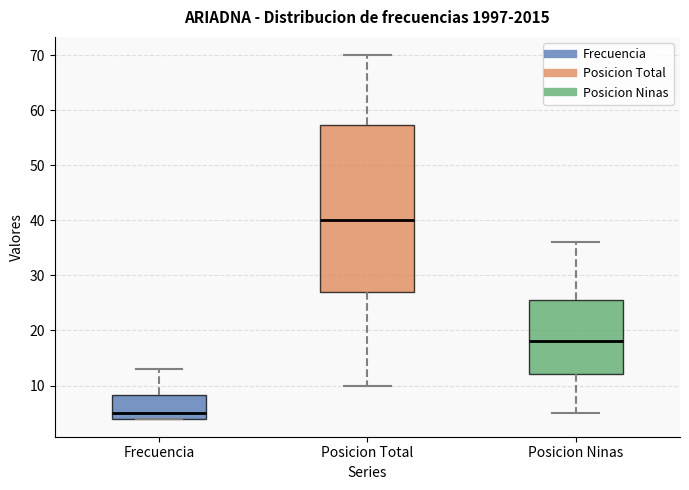

Comparing the boxes themselves (not the whiskers), which one is the tallest?

Posicion Total